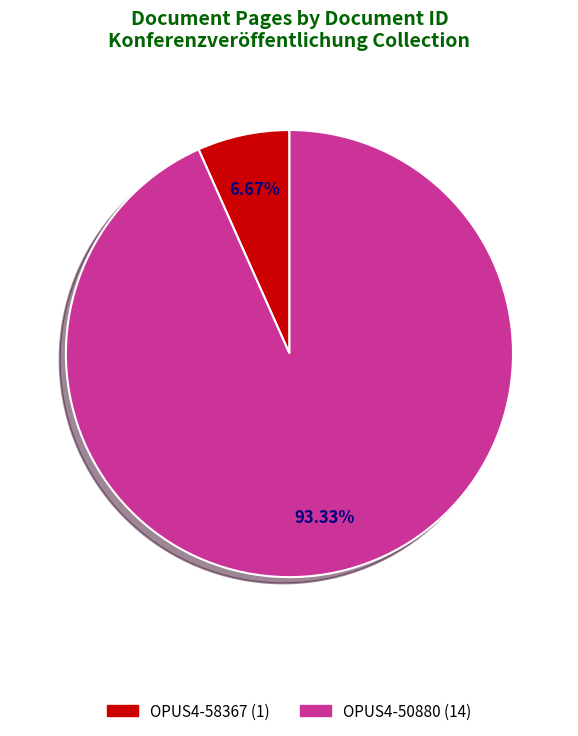

Is there a majority slice in this chart?

Yes